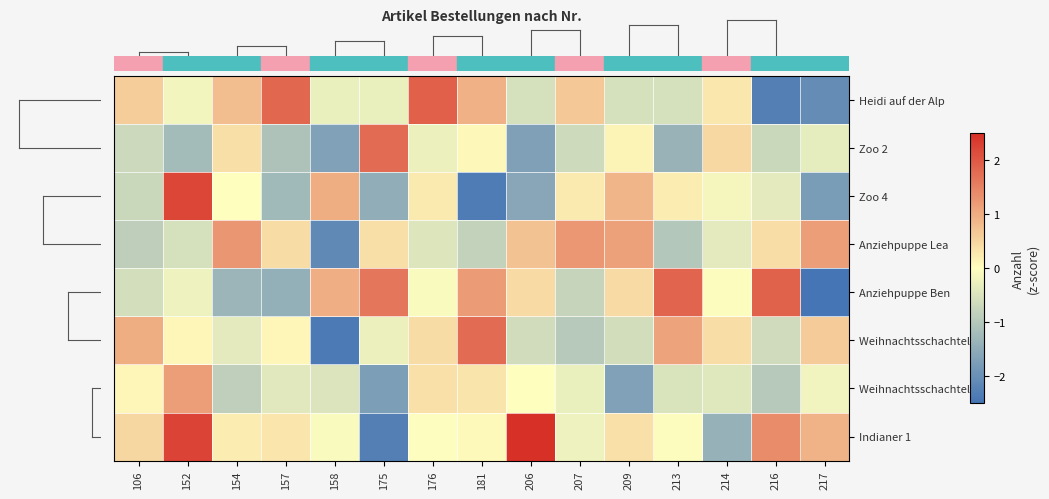

Which has a higher value, 176 or 152?

176